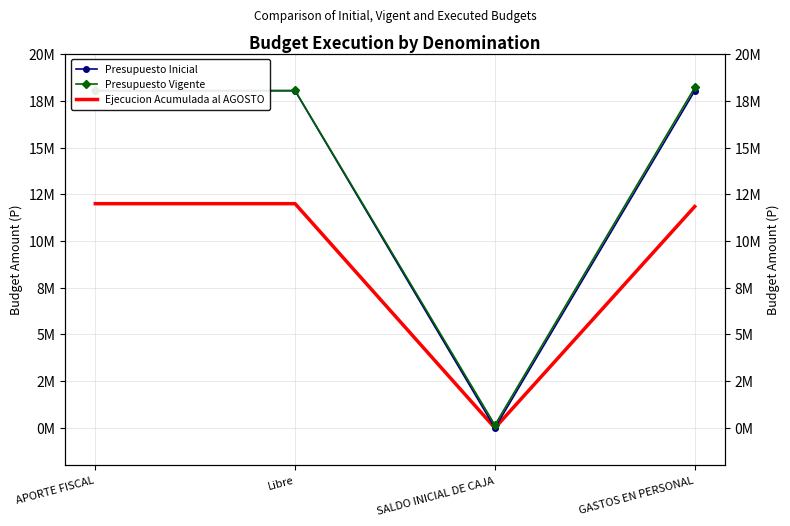

Which category has the lowest value in the Presupuesto Vigente series?

SALDO INICIAL DE CAJA